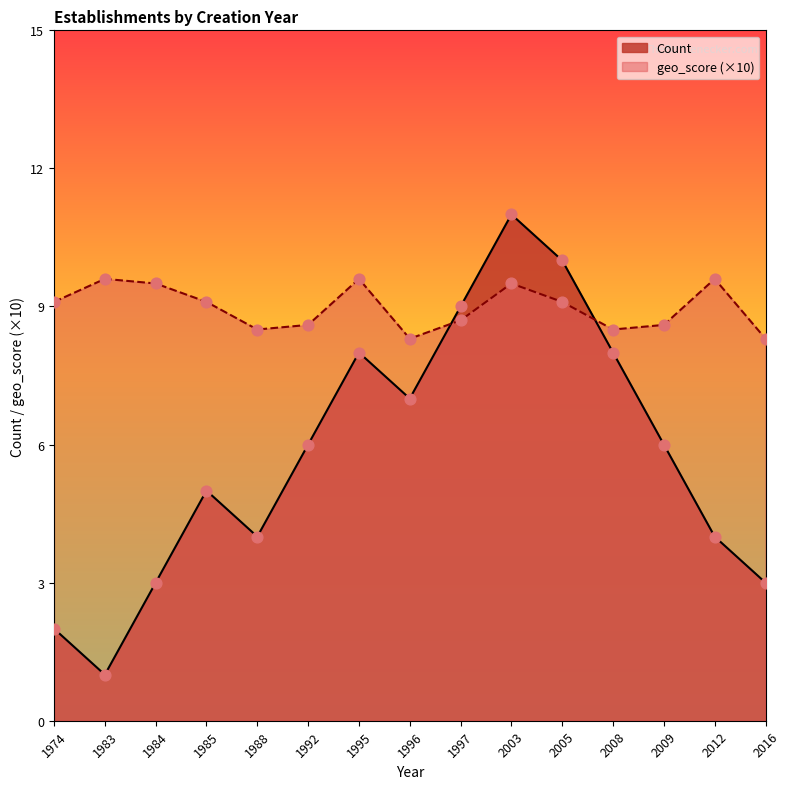

At how many categories does at least one series exceed 8?

15